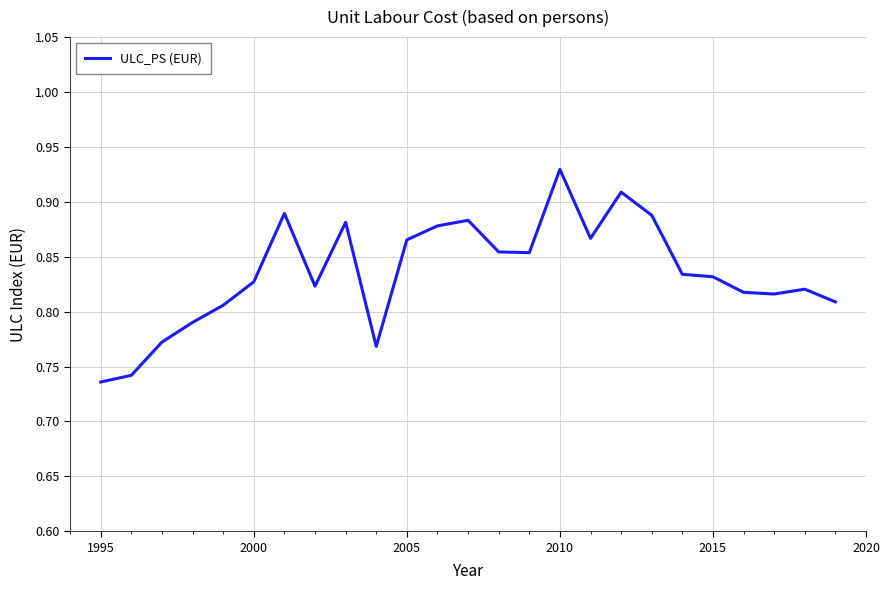

How many interior local peaks (higher than both neighbors) does the data have?

6